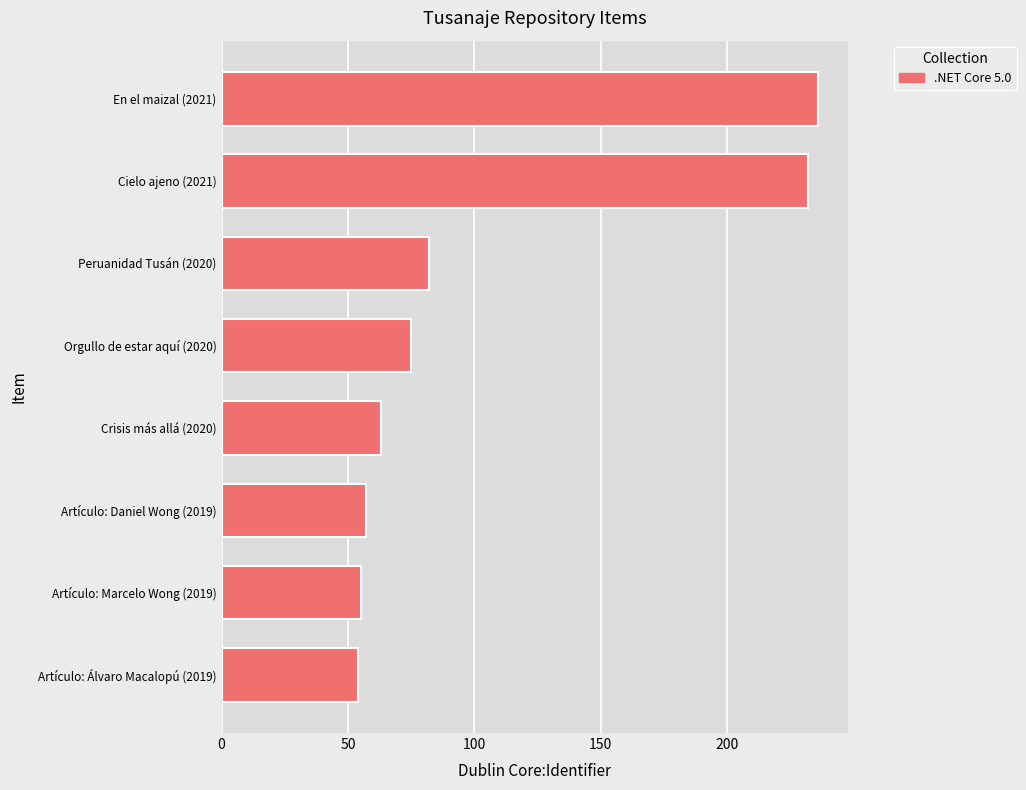

Between Artículo: Daniel Wong (2019) and Crisis más allá (2020), which is larger?

Crisis más allá (2020)